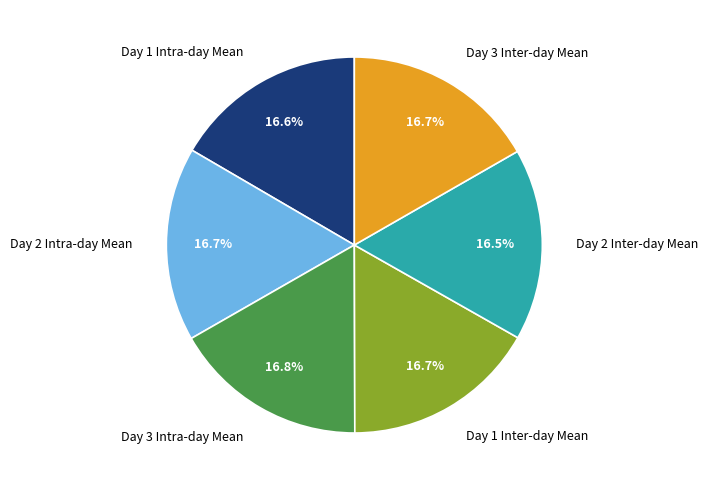

Does Day 2 Intra-day Mean account for over 50% of the chart?

No